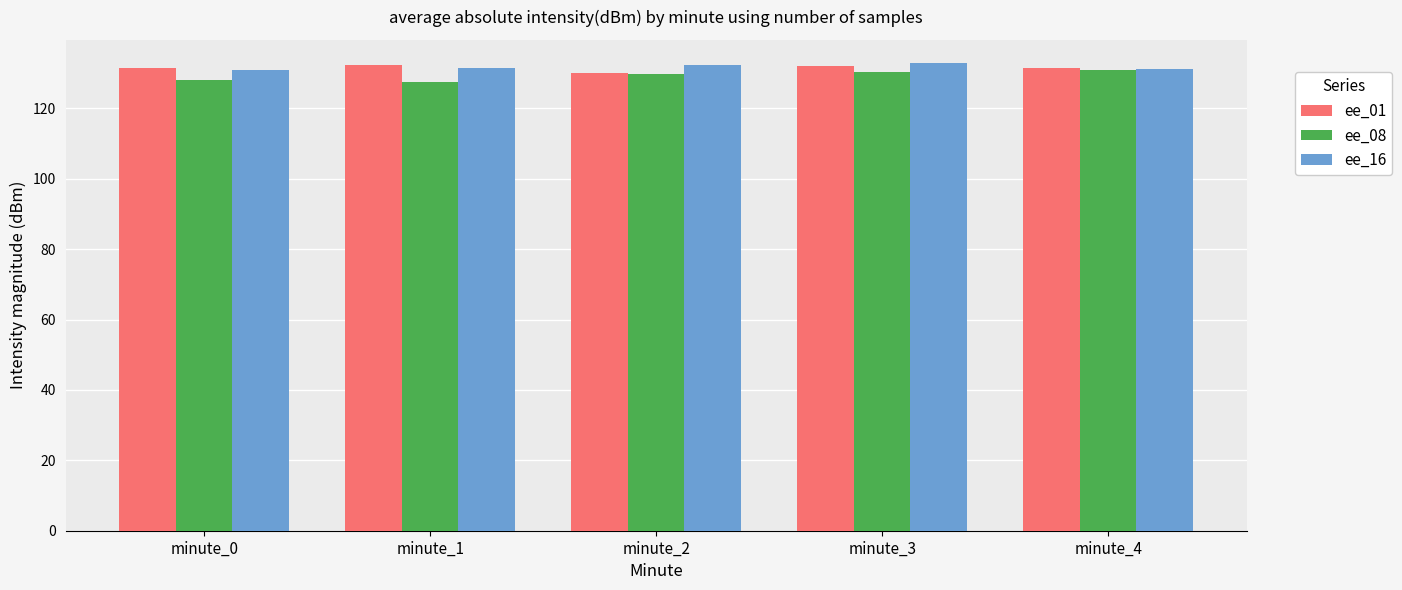

What is the sum of all ee_16 values?

658.8